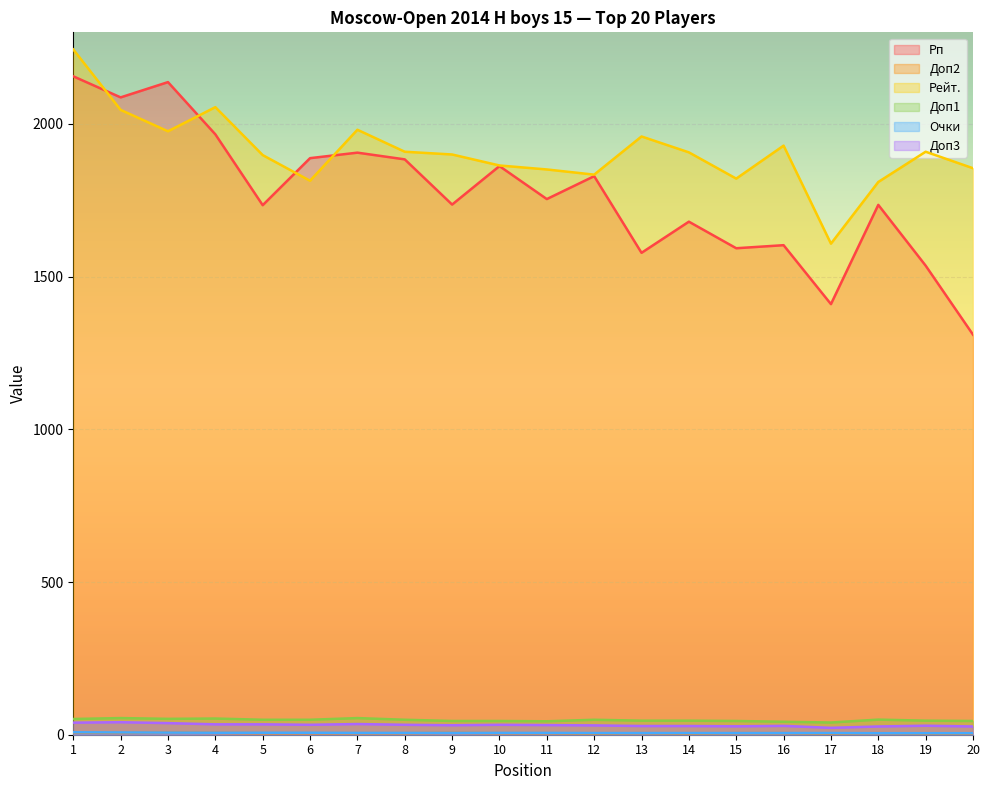

What are all the series names shown in the legend?

Рп, Доп2, Рейт., Доп1, Очки, Доп3